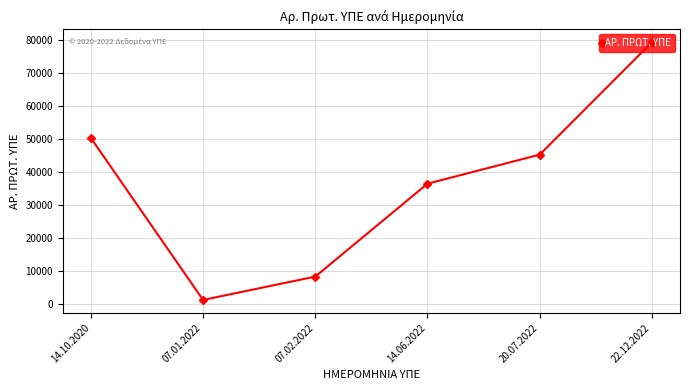

Is this an area chart (filled region under the line)?

No